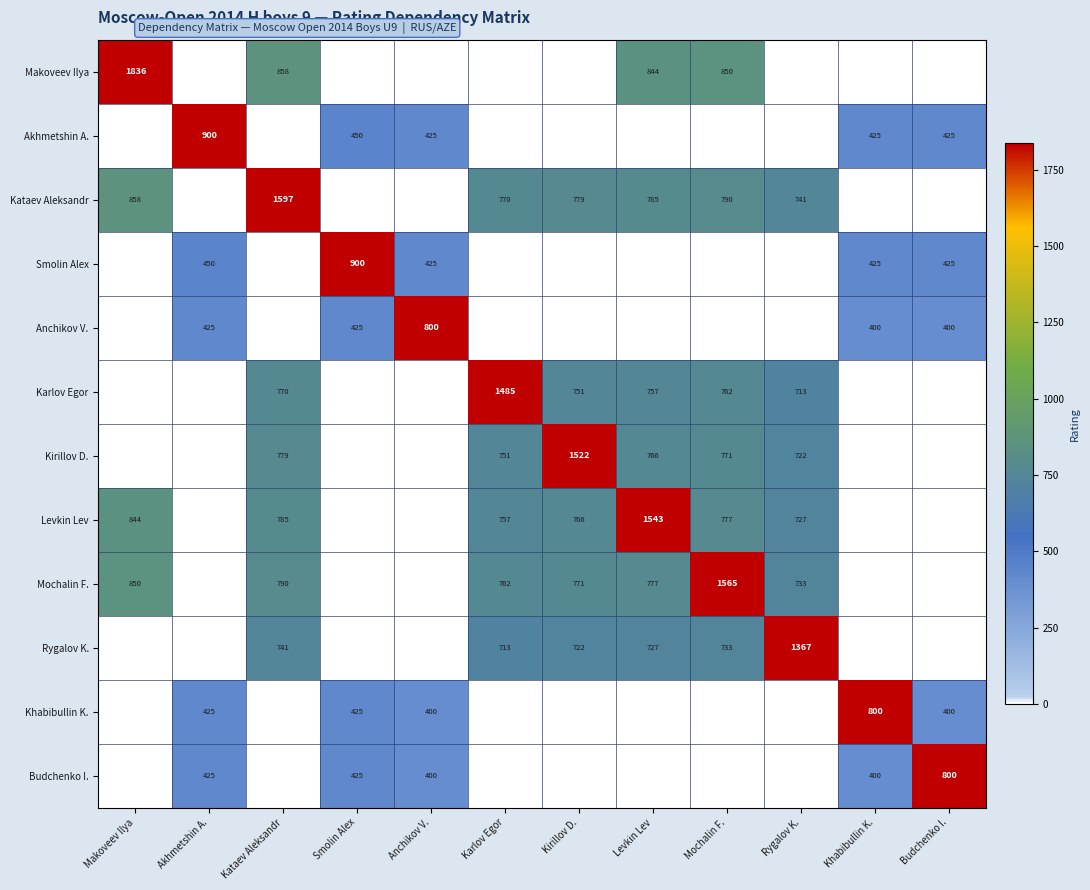

True or false: Anchikov V. has a value of 248 at Khabibullin K..

False